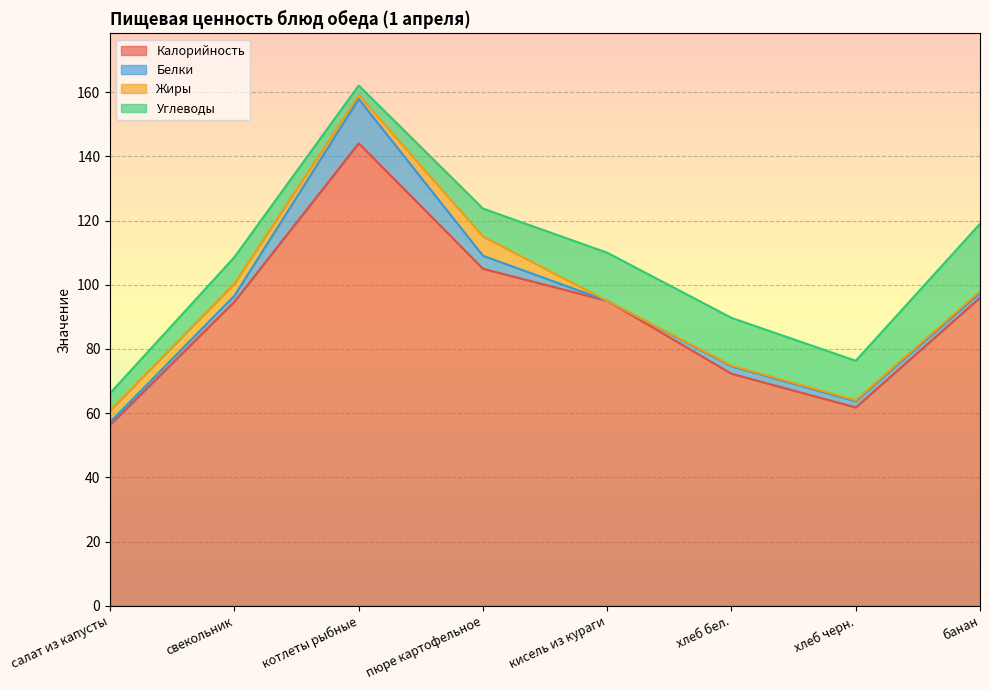

What value does the Белки series have at банан?

1.5